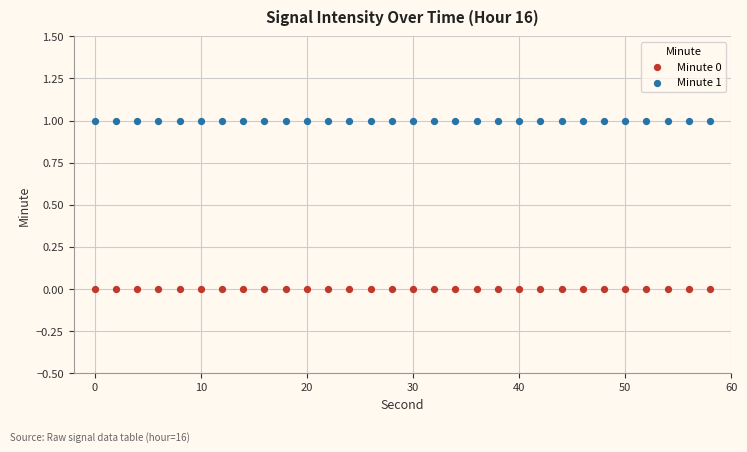

Which series reaches the maximum Y coordinate?

Minute 1